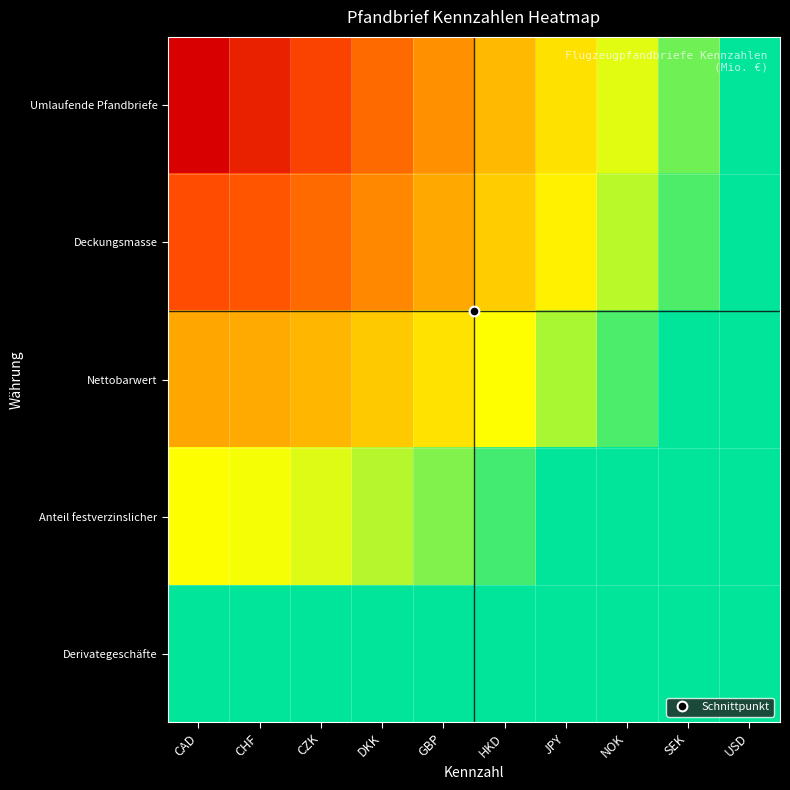

At which category does the chart reach its peak across all series?

USD